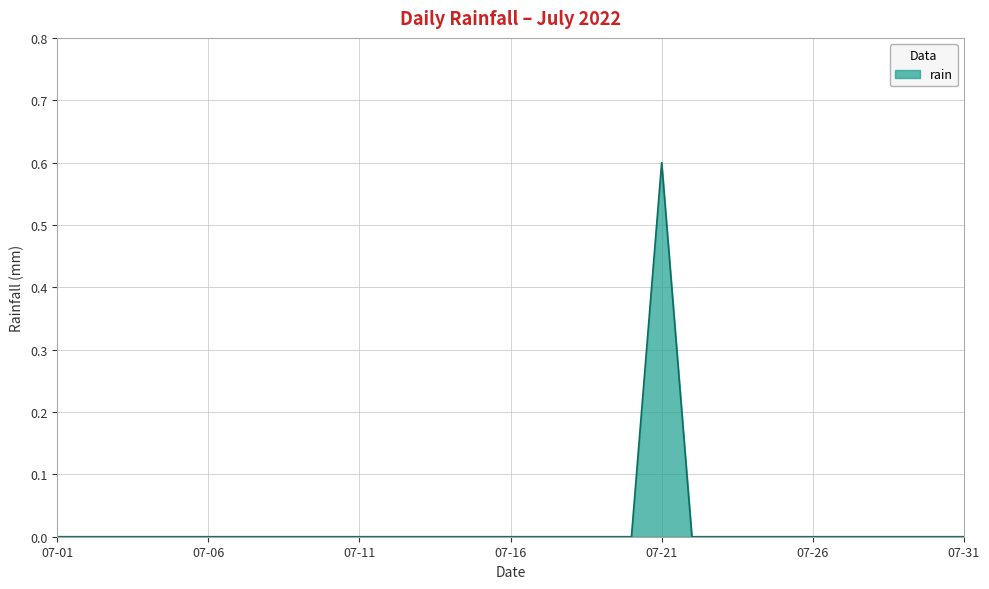

How many lines are shown in the chart?

1